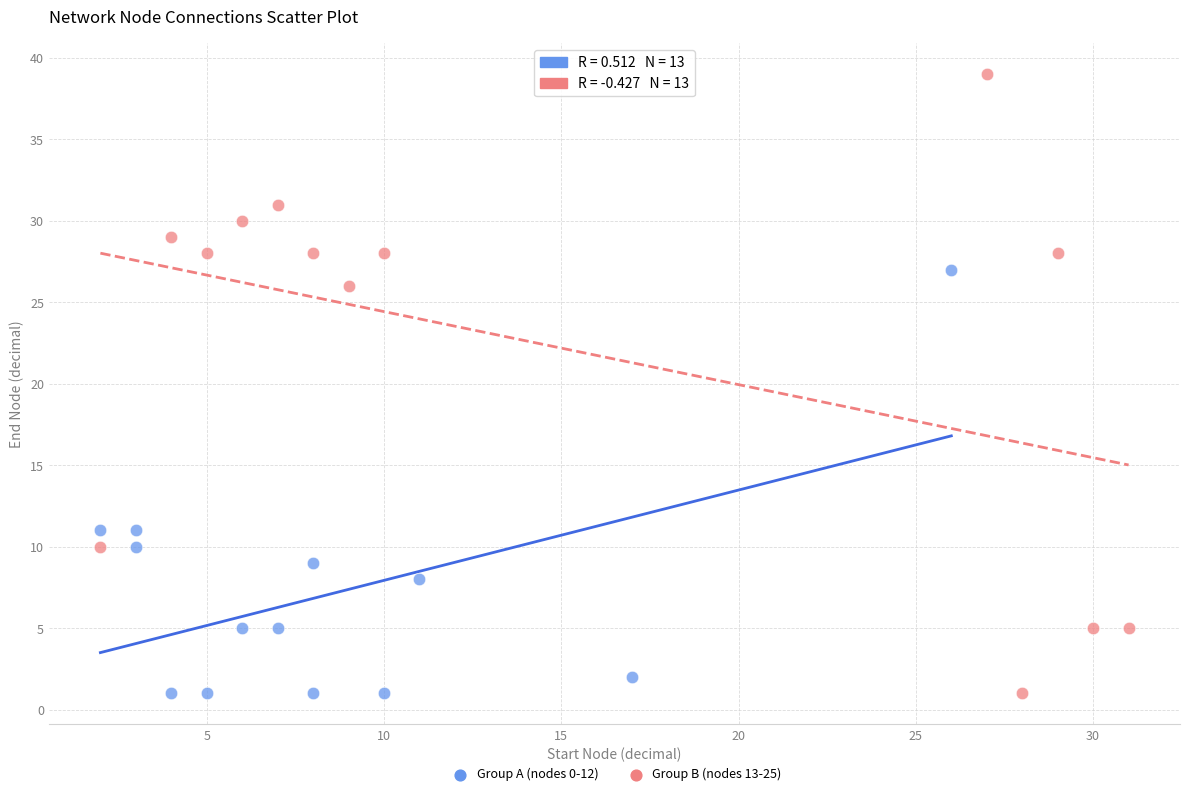

Which series has the widest spread of Y values?

Group B (nodes 13-25)